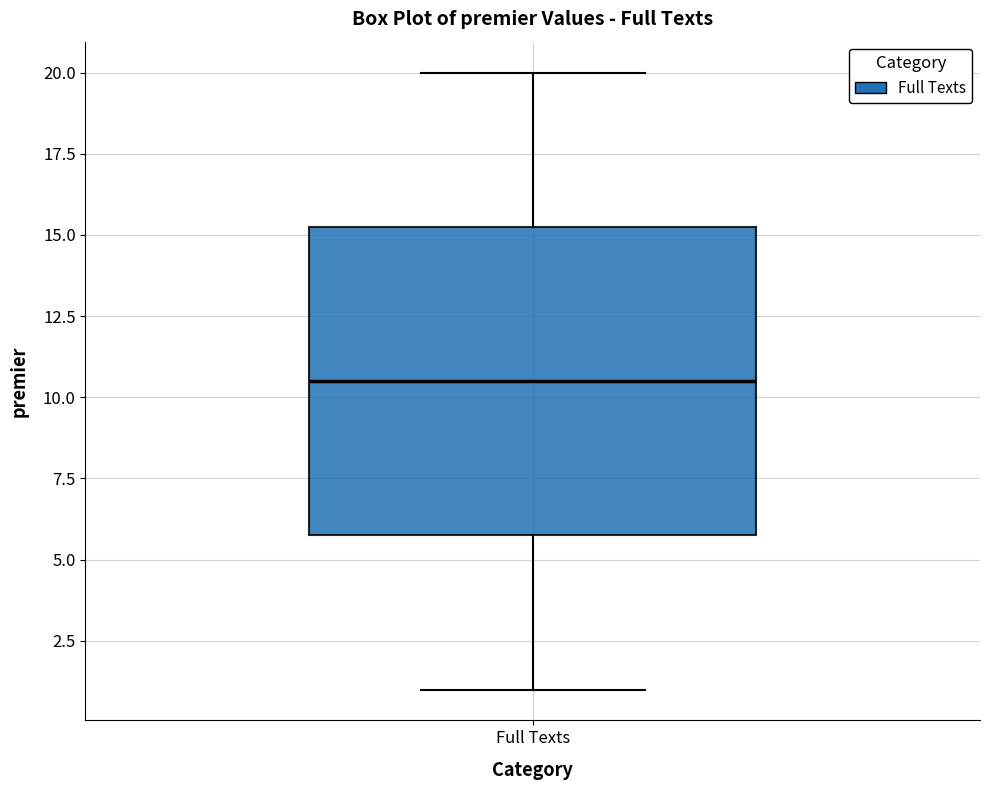

Where does the median line of the box for Full Texts sit on the y-axis? The values are not printed on the chart, so give them approximately, as read against the axis.

10.5